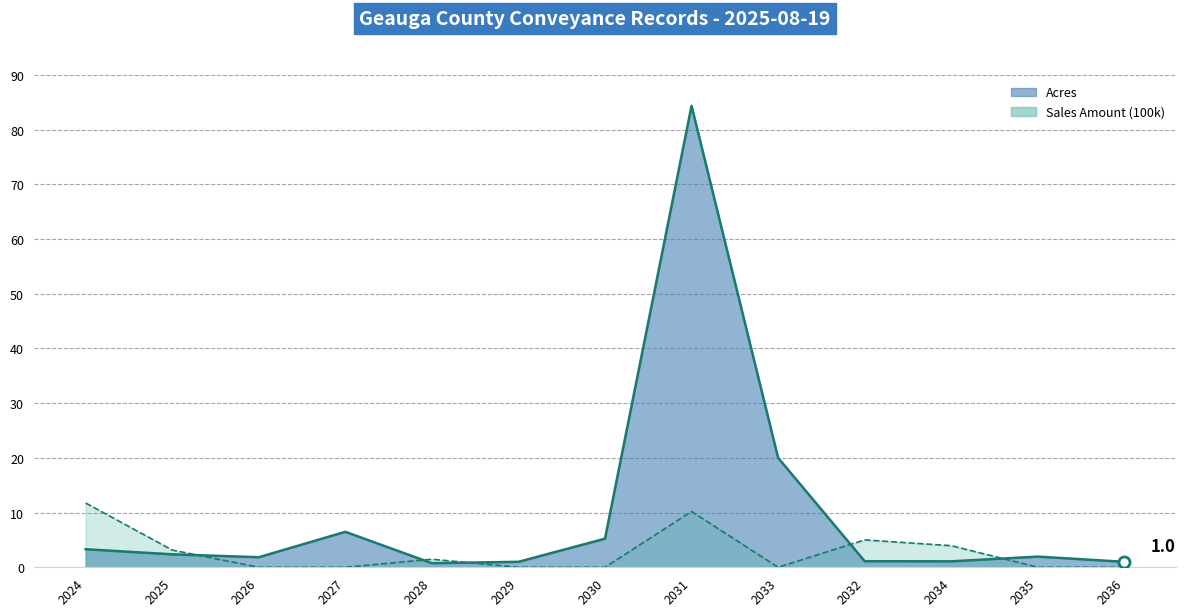

What is the sum of all Sales Amount (100k) values?

35.5